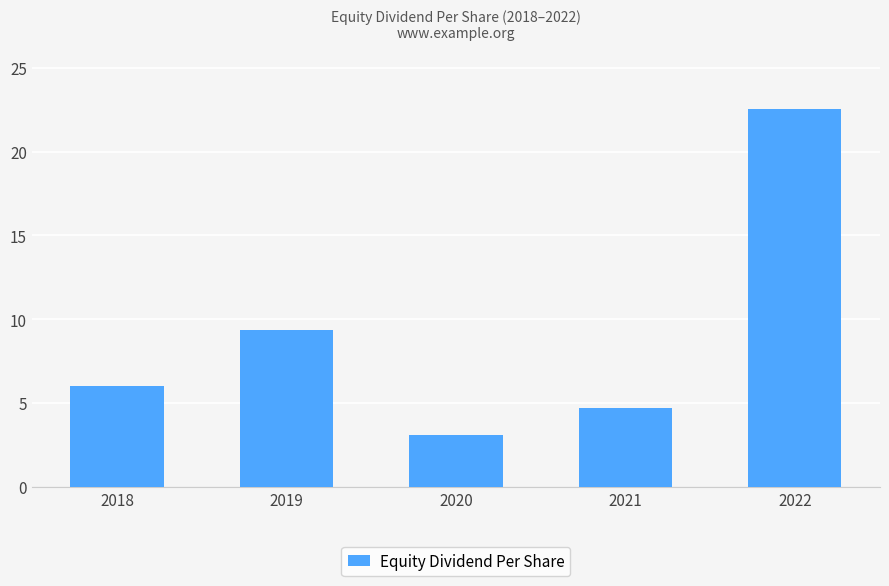

True or false: the data shows 6.0 at 2018.

True